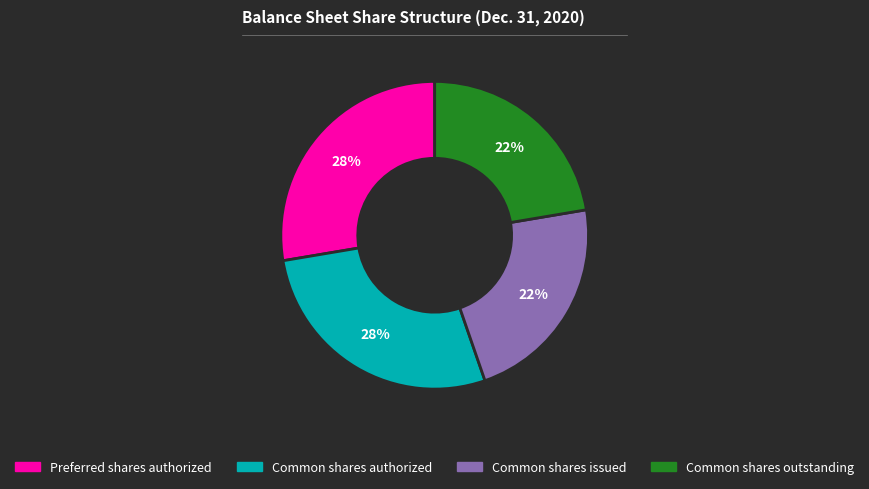

The Preferred shares authorized slice represents 14% of the pie. True or false?

False